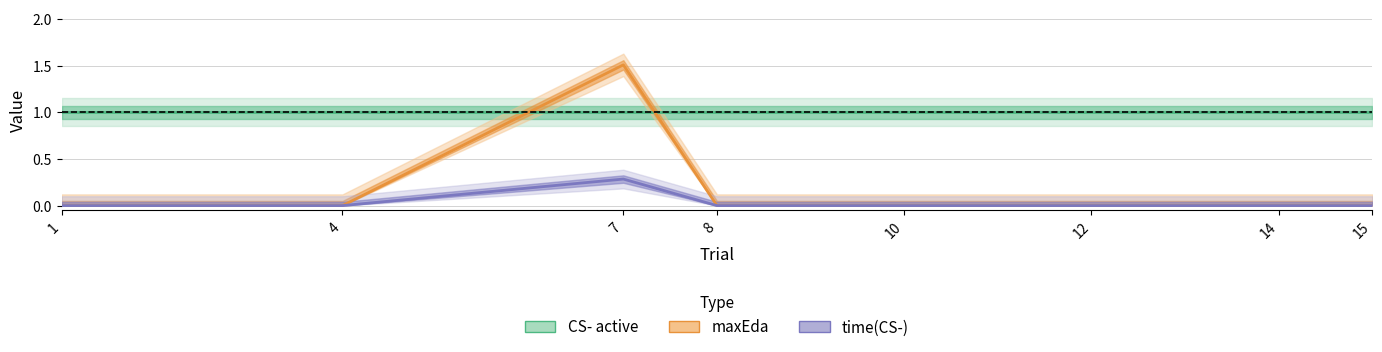

Between 14 and 12, which is larger?

14